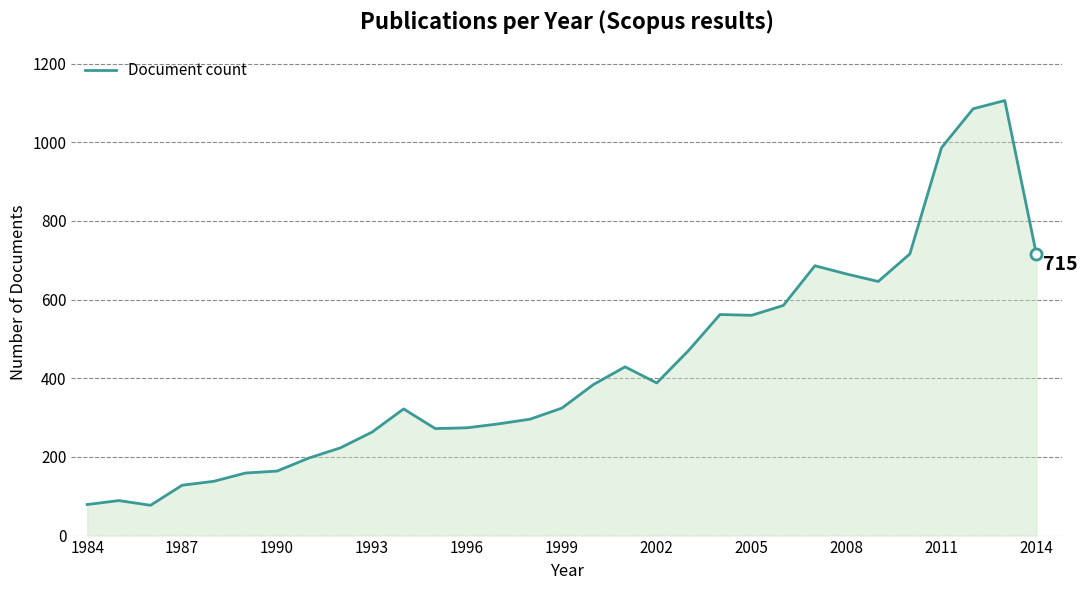

What is the smallest value displayed?

77